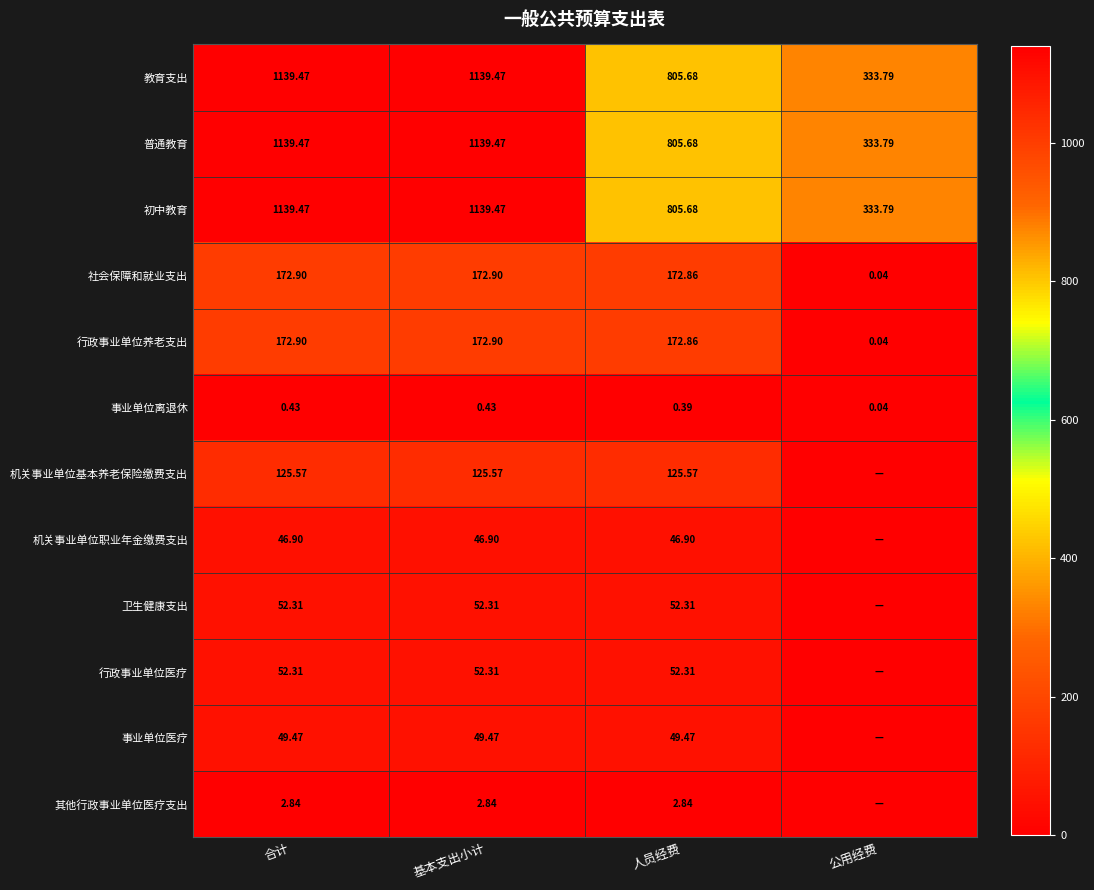

True or false: 行政事业单位养老支出 has a value of 82.8 at 基本支出小计.

False